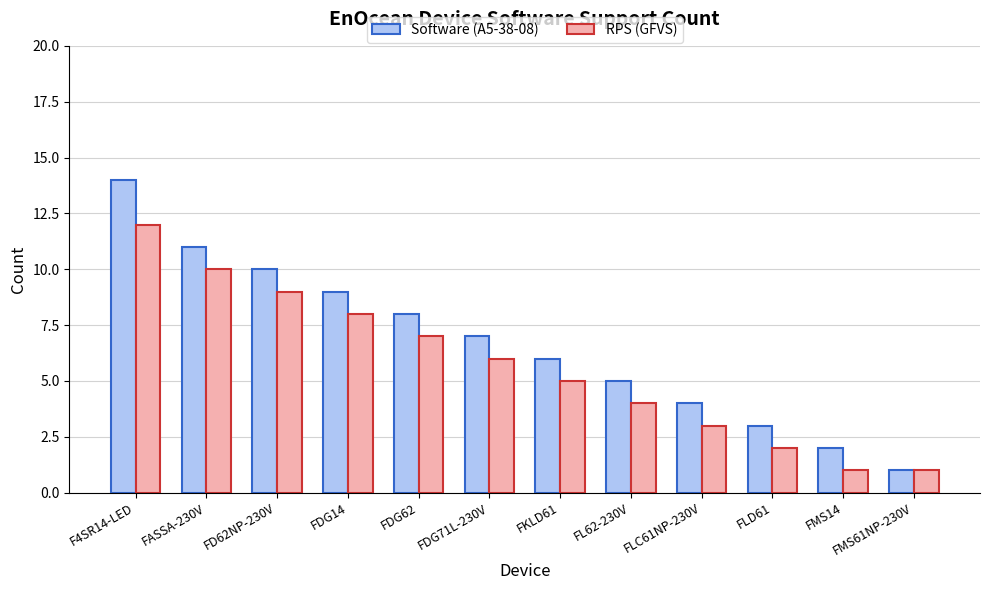

What position from the left is FL62-230V?

8